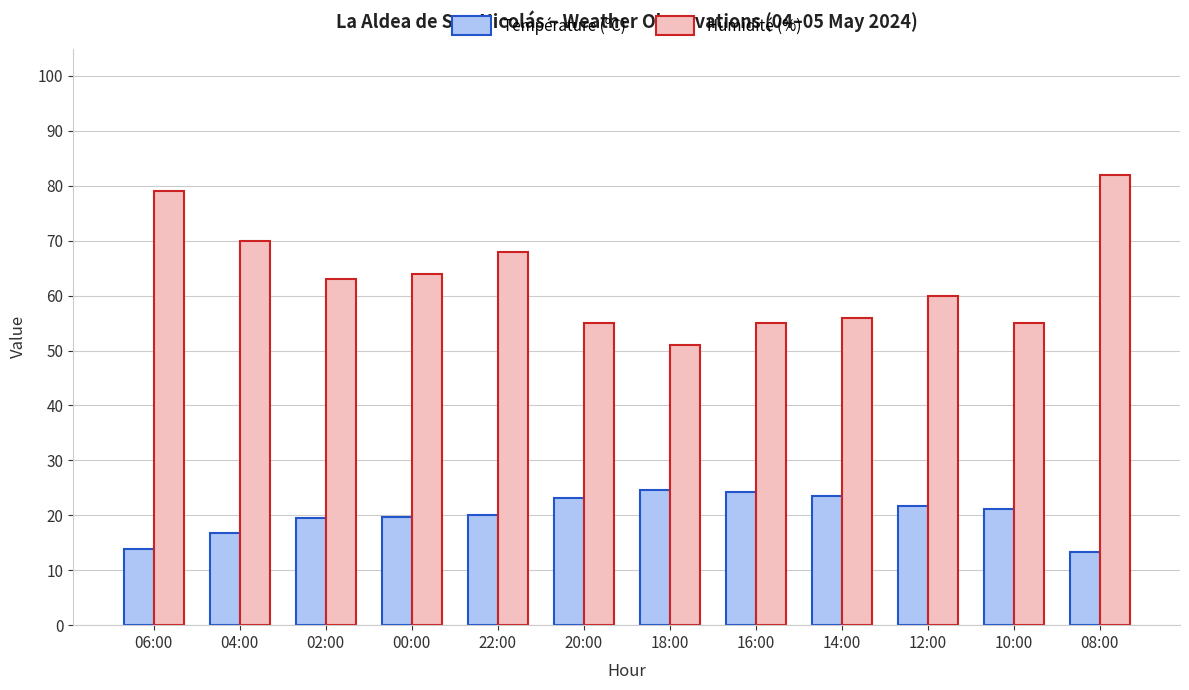

Is it true that Température (ºC) equals 24.6 at 18:00?

True